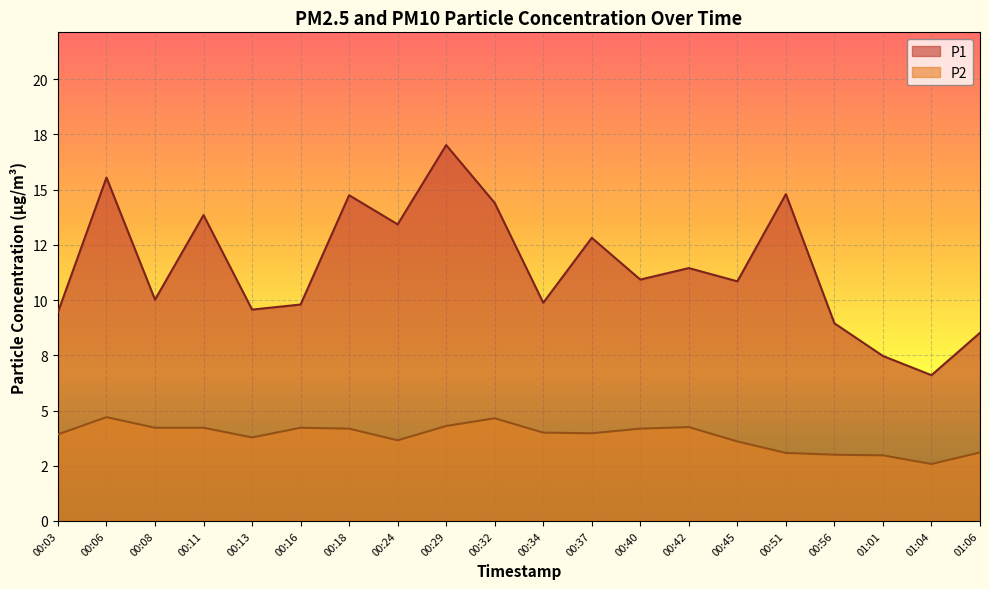

Reading left to right, extract all data points from this chart.

P1: 9.4	15.6	10.0	13.8	9.6	9.8	14.8	13.4	17.0	14.4	9.9	12.8	10.9	11.4	10.8	14.8	8.9	7.5	6.6	8.5
P2: 3.9	4.7	4.2	4.2	3.8	4.2	4.2	3.6	4.3	4.7	4.0	4.0	4.2	4.2	3.6	3.1	3.0	3.0	2.6	3.1